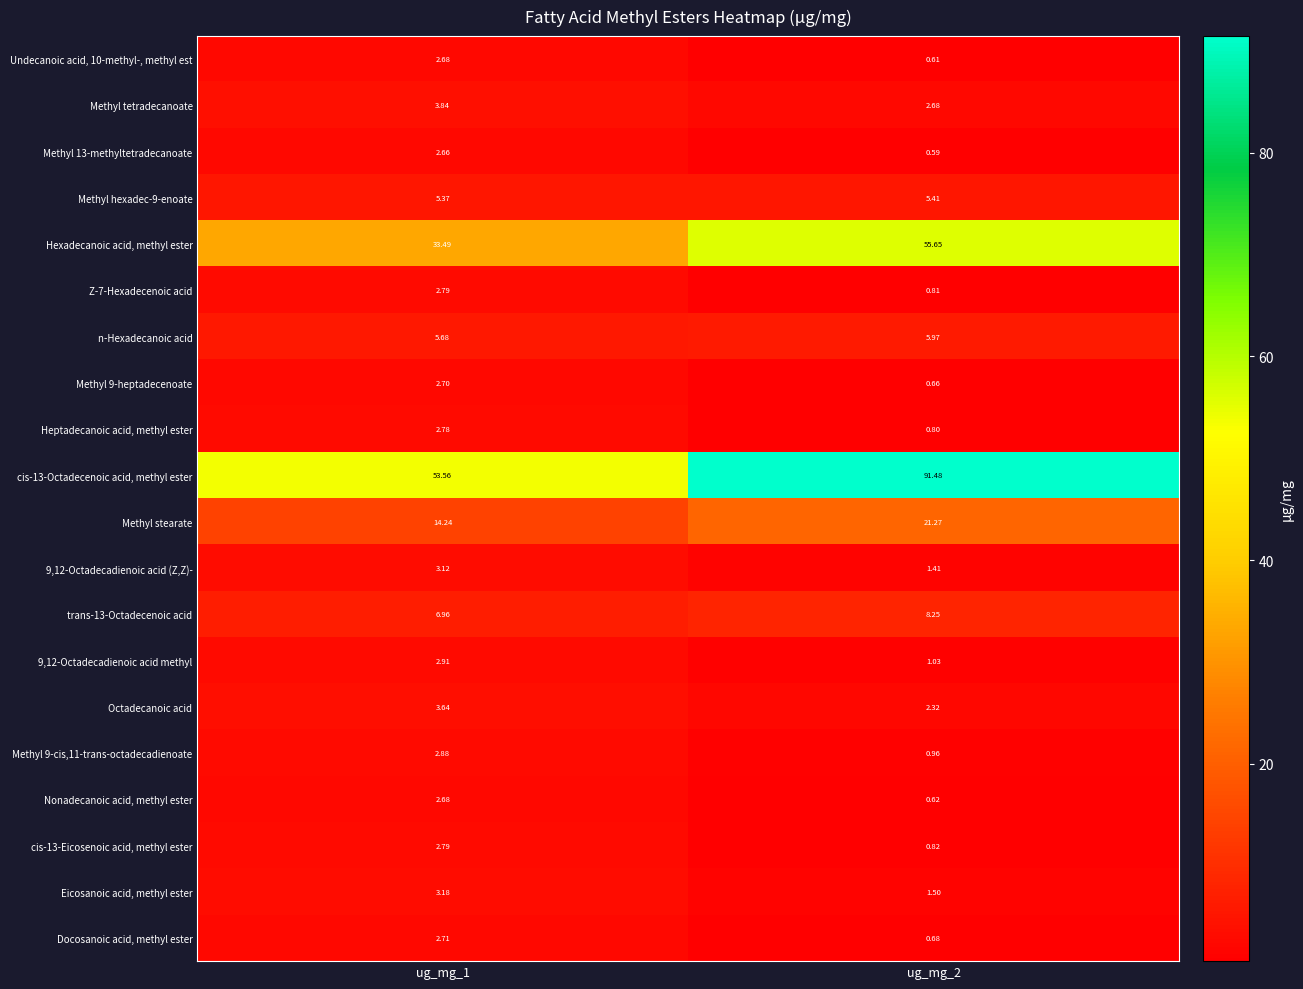

Is the value of Methyl 13-methyltetradecanoate at ug_mg_2 greater than the value of Methyl stearate at ug_mg_2?

No